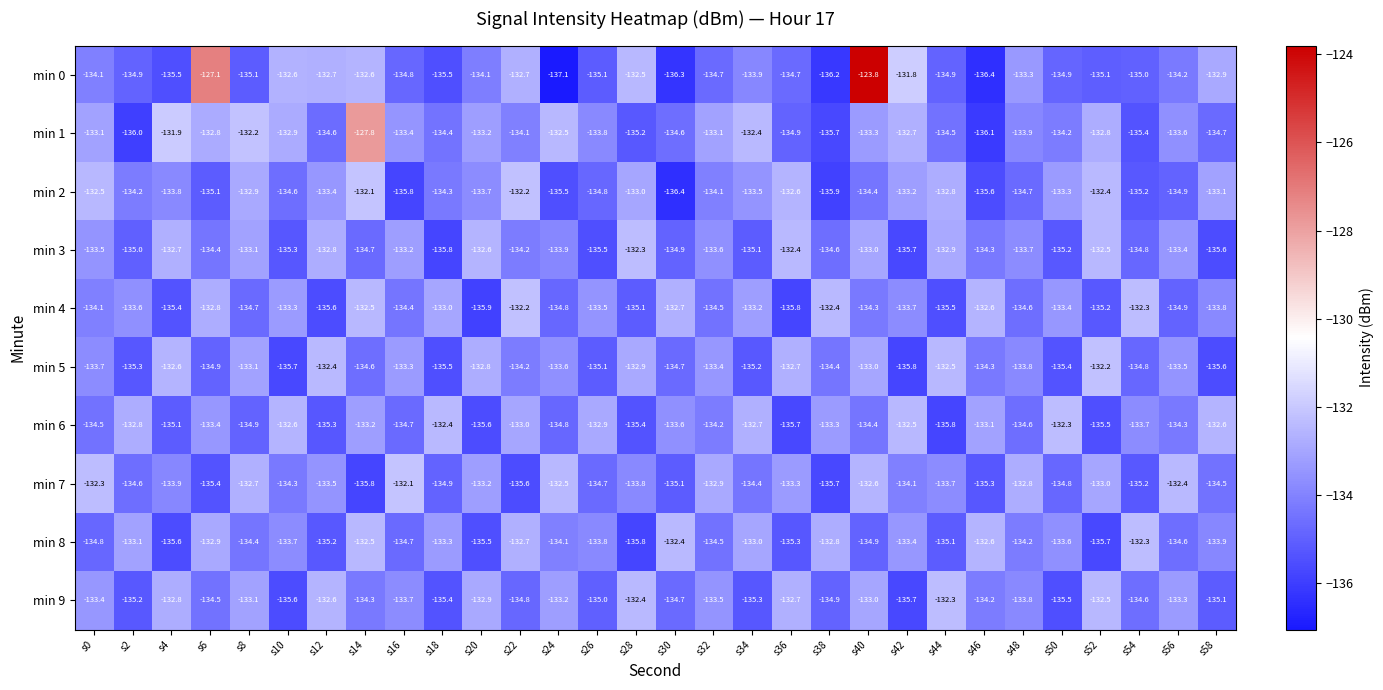

Where does the min 4 series first go above -133?

s6